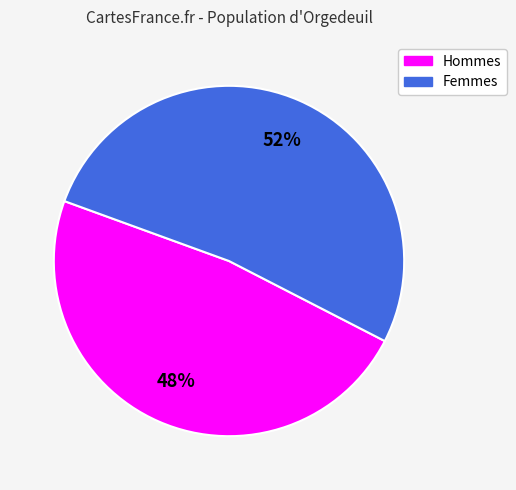

Is there any slice that represents more than half of the pie?

Yes